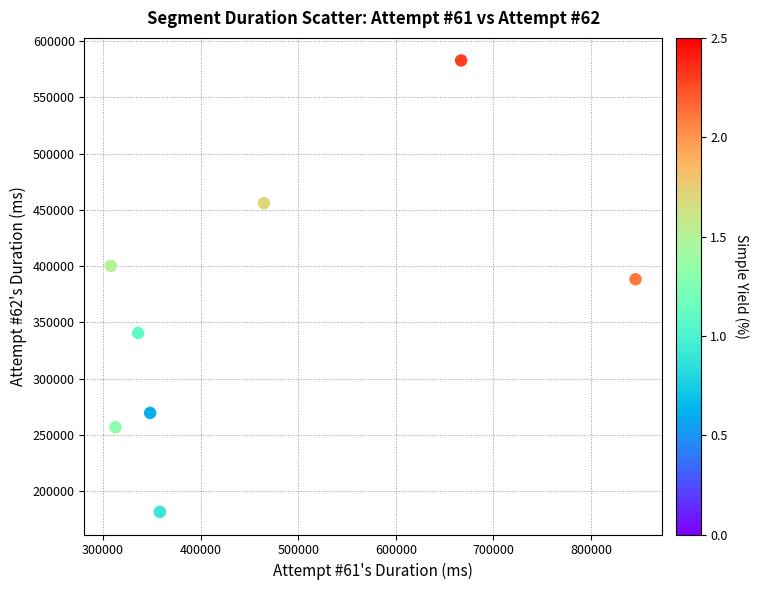

What Y value in the scatter plot is closest to 382158?

388362